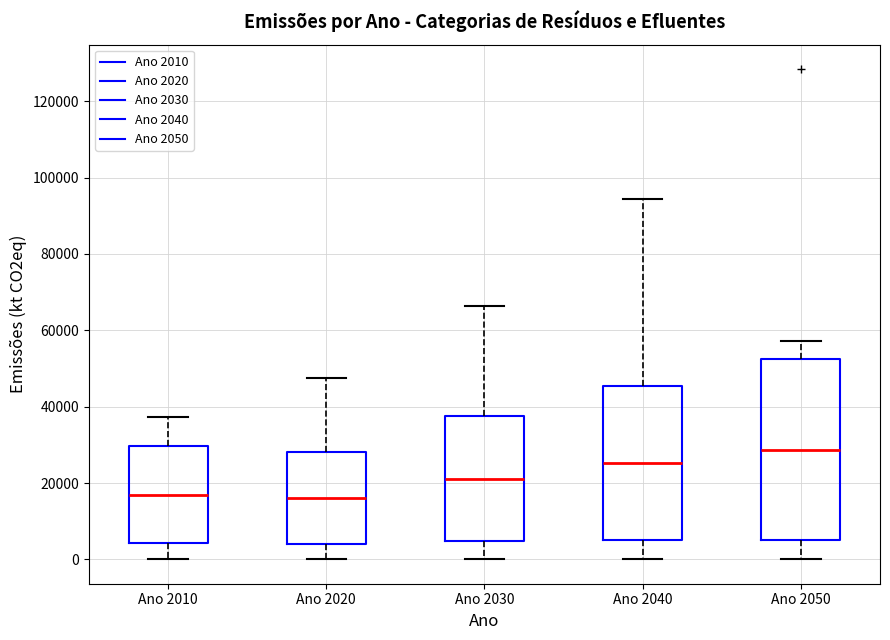

Reading left to right, transcribe this box plot: for each box, give where its median line is, the range the box spans, and where its two whiskers end, as read against the y-axis. The values are not printed on the chart, so give them approximately, as read against the axis.

Ano 2010: median 16000, box 4000 to 30000, whiskers 0 to 38000
Ano 2020: median 16000, box 4000 to 28000, whiskers 0 to 48000
Ano 2030: median 22000, box 4000 to 38000, whiskers 0 to 66000
Ano 2040: median 26000, box 6000 to 46000, whiskers 0 to 94000
Ano 2050: median 28000, box 6000 to 52000, whiskers 0 to 58000